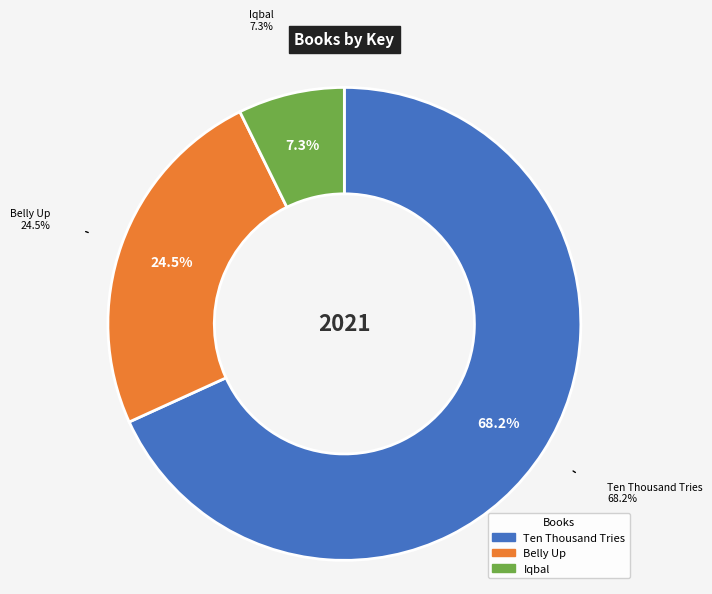

True or false: Iqbal accounts for 7% of the total.

True